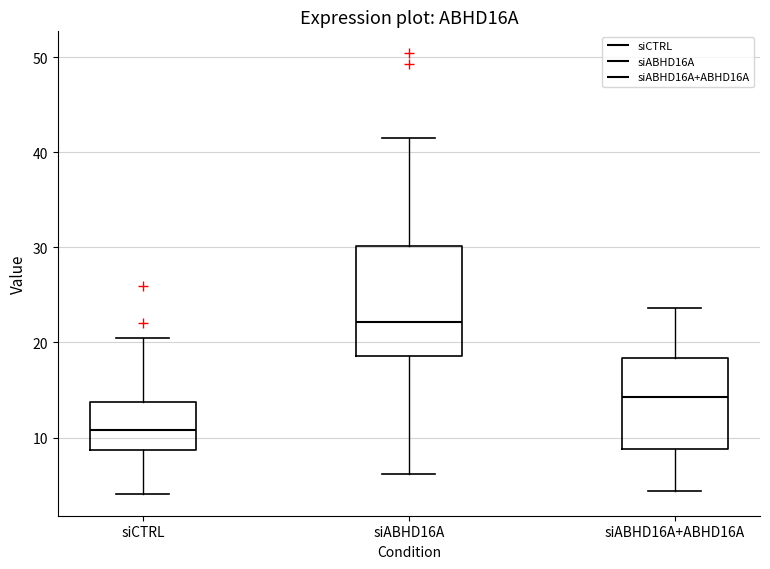

Reading left to right, transcribe this box plot: for each box, give where its median line is, the range the box spans, and where its two whiskers end, as read against the y-axis. The values are not printed on the chart, so give them approximately, as read against the axis.

siCTRL: median 11, box 9 to 14, whiskers 4 to 21
siABHD16A: median 22, box 19 to 30, whiskers 6 to 42
siABHD16A+ABHD16A: median 14, box 9 to 18, whiskers 4 to 24